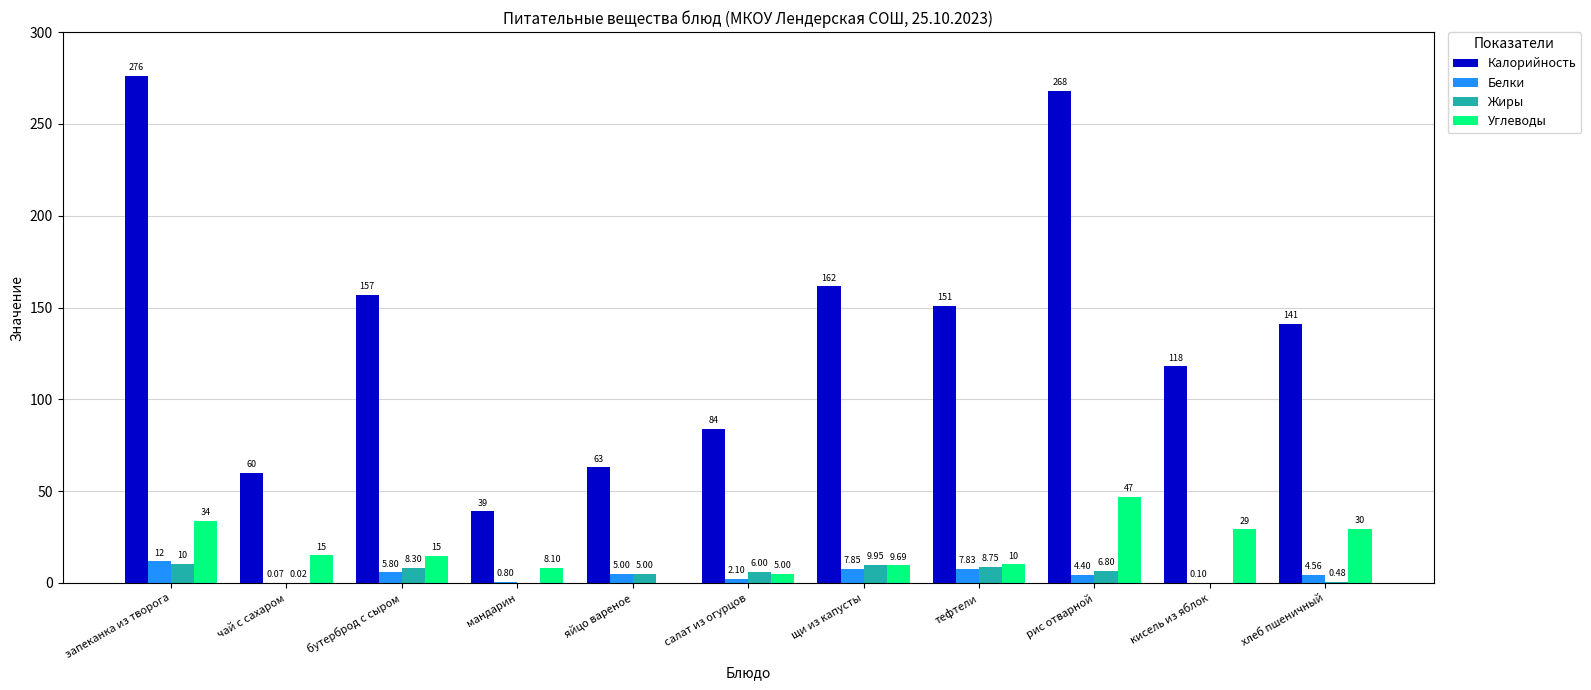

At which label is Углеводы closest to 23?

кисель из яблок